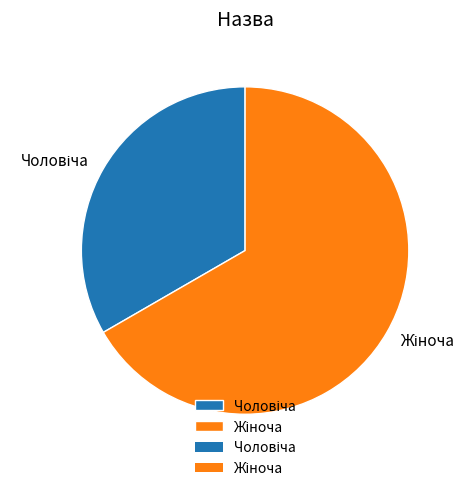

Is there any slice that represents more than half of the pie?

Yes